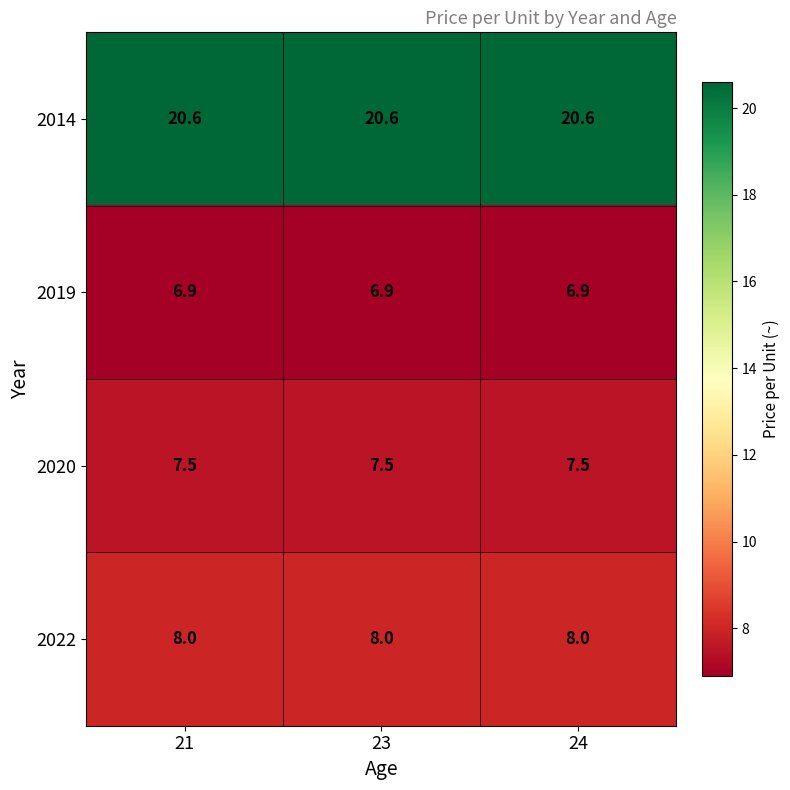

Rank the series at 24 from lowest to highest value.

2019, 2020, 2022, 2014